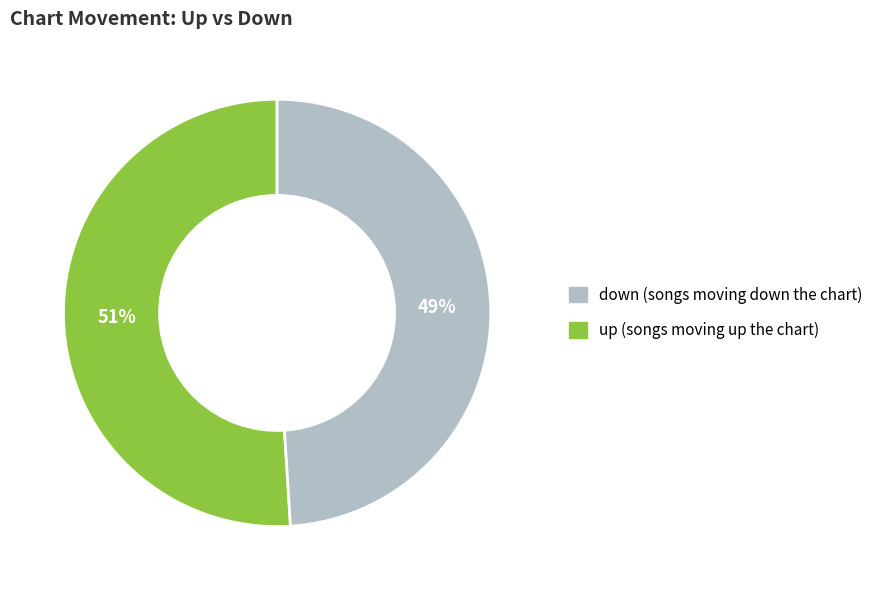

To the nearest percent, what is the difference between the largest and smallest slice percentages?

2%